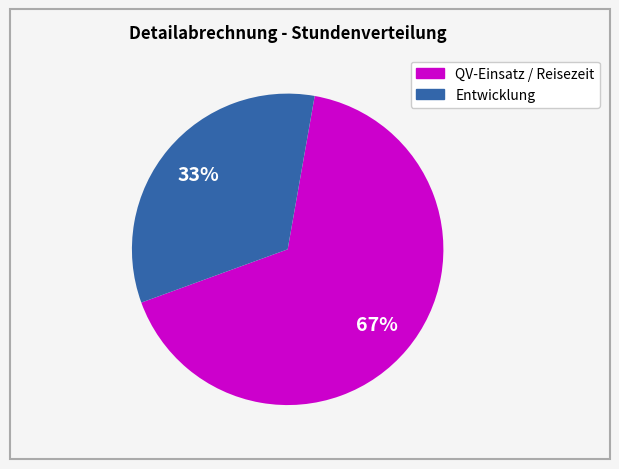

Is there any slice that represents more than half of the pie?

Yes